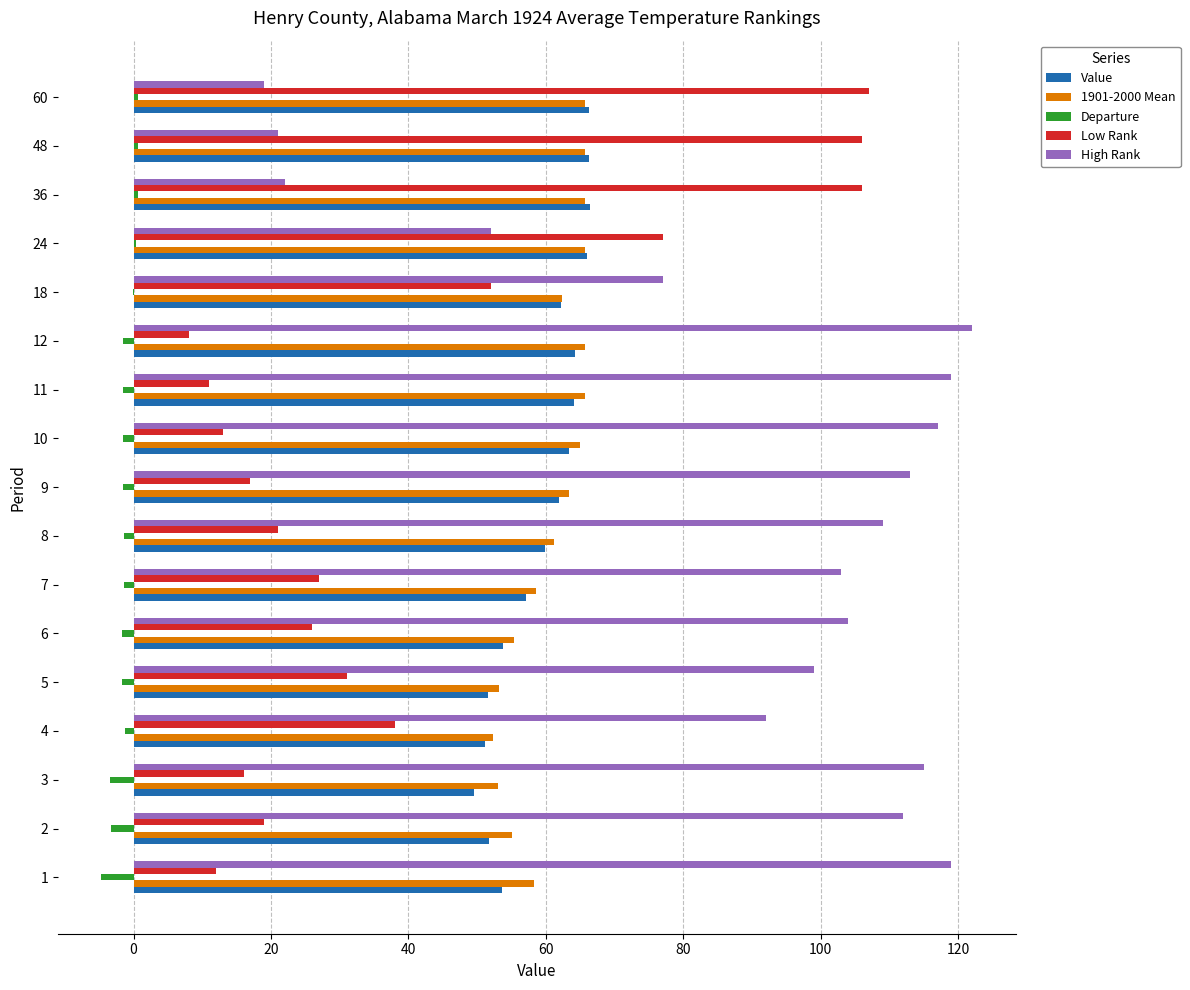

Which series has the largest total across all categories?

High Rank